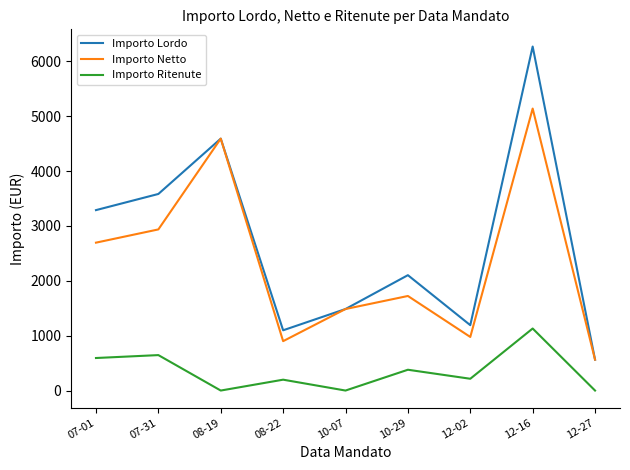

Count the number of categories in the chart.

9